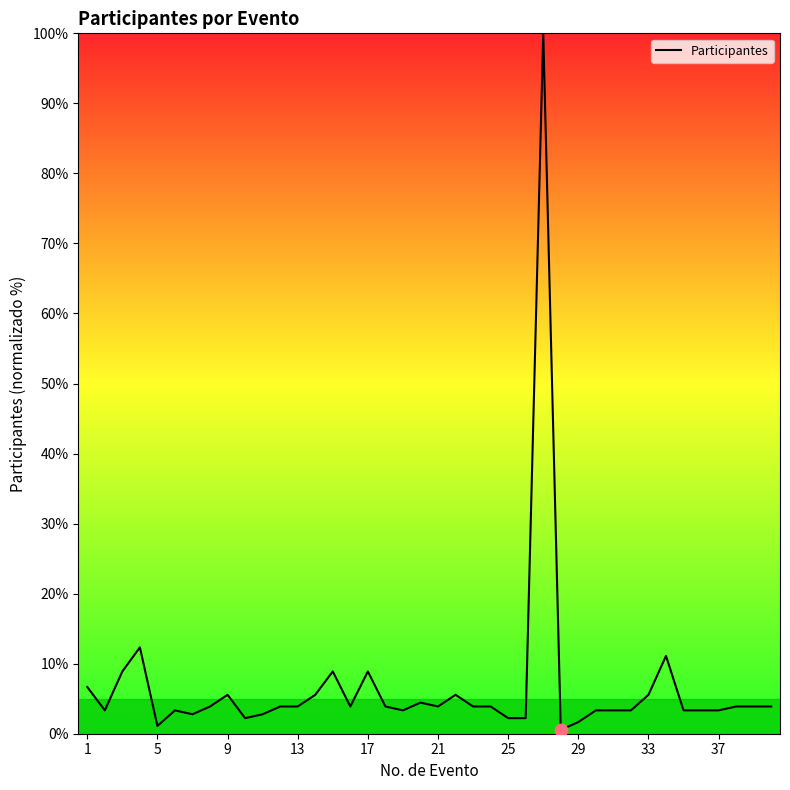

What is the difference between the maximum and minimum values?

99.4